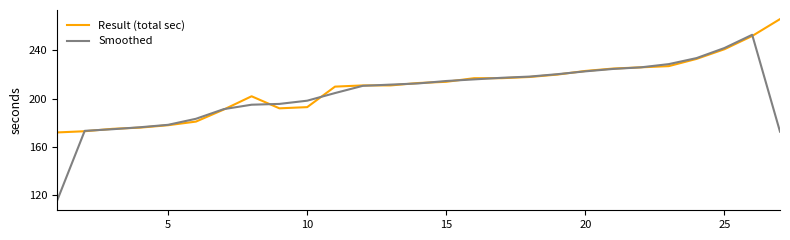

What is the difference between the second highest and minimum values in the Result (total sec) series?

80.0